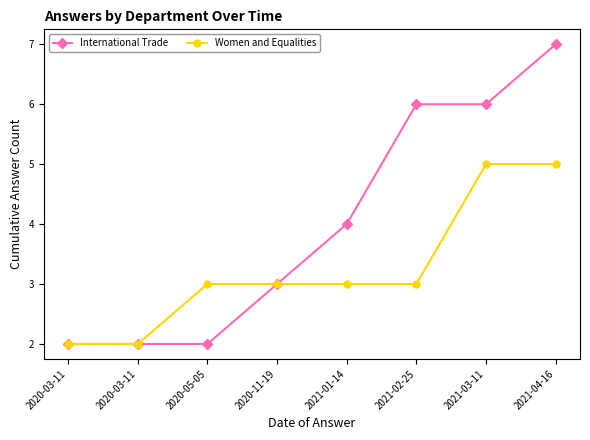

How many lines are shown in the chart?

2